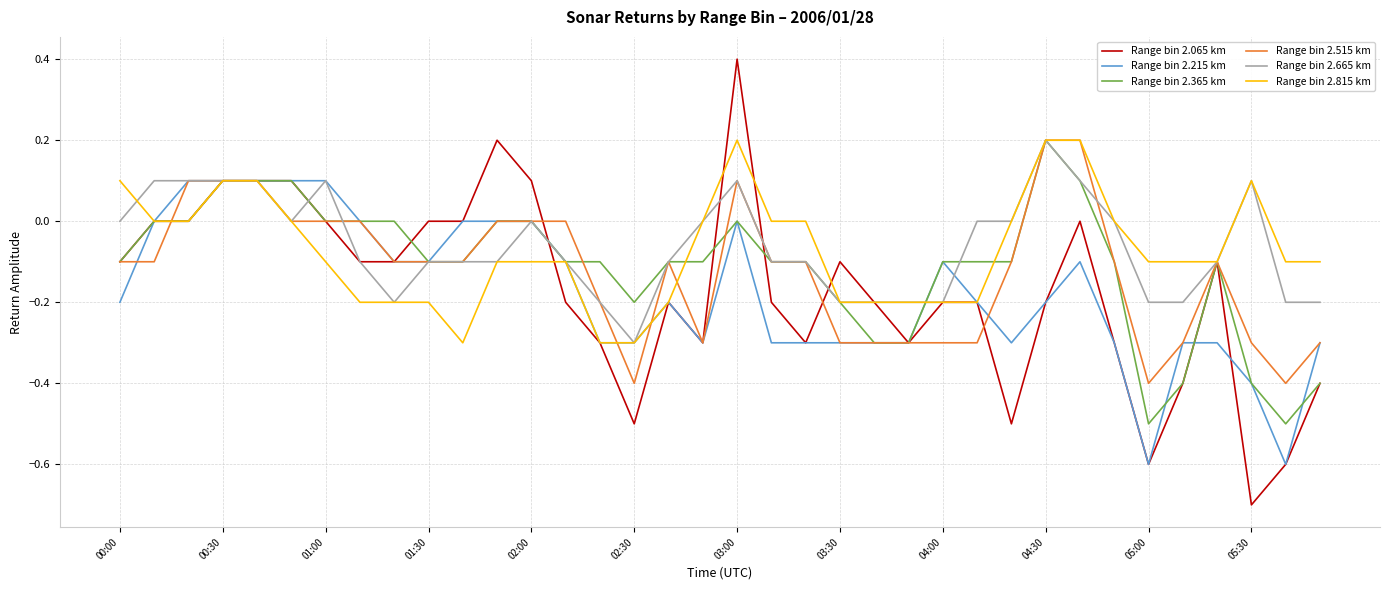

True or false: Range bin 2.665 km has more than 1 points higher than both neighbors.

True